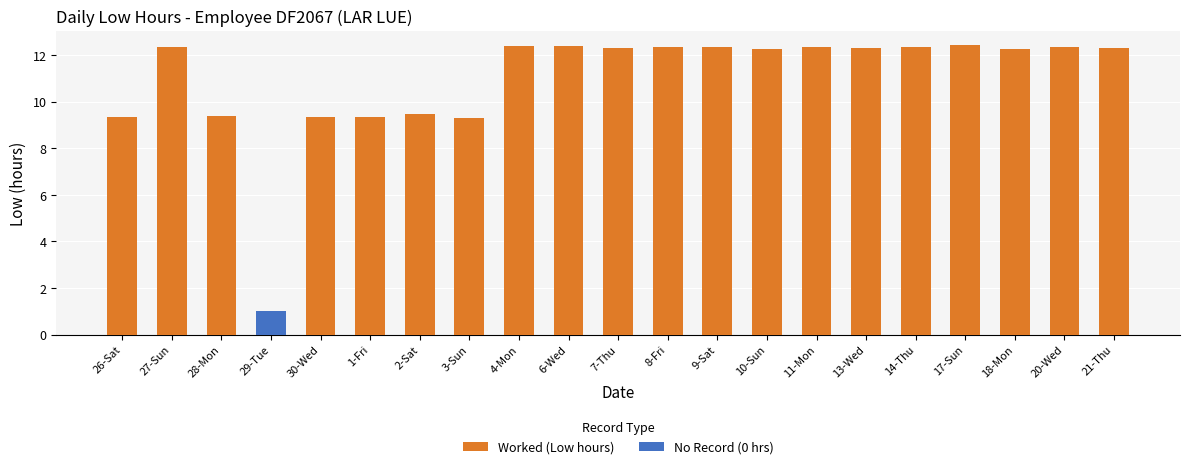

Reading left to right, what are all the values shown in this chart?

Worked (Low hours): 26-Sat=9.3	27-Sun=12.4	28-Mon=9.4	29-Tue=0.0	30-Wed=9.3	1-Fri=9.3	2-Sat=9.5	3-Sun=9.3	4-Mon=12.4	6-Wed=12.4	7-Thu=12.3	8-Fri=12.3	9-Sat=12.4	10-Sun=12.3	11-Mon=12.4	13-Wed=12.3	14-Thu=12.3	17-Sun=12.4	18-Mon=12.3	20-Wed=12.3	21-Thu=12.3
No Record (0 hrs): 26-Sat=0.0	27-Sun=0.0	28-Mon=0.0	29-Tue=1.0	30-Wed=0.0	1-Fri=0.0	2-Sat=0.0	3-Sun=0.0	4-Mon=0.0	6-Wed=0.0	7-Thu=0.0	8-Fri=0.0	9-Sat=0.0	10-Sun=0.0	11-Mon=0.0	13-Wed=0.0	14-Thu=0.0	17-Sun=0.0	18-Mon=0.0	20-Wed=0.0	21-Thu=0.0